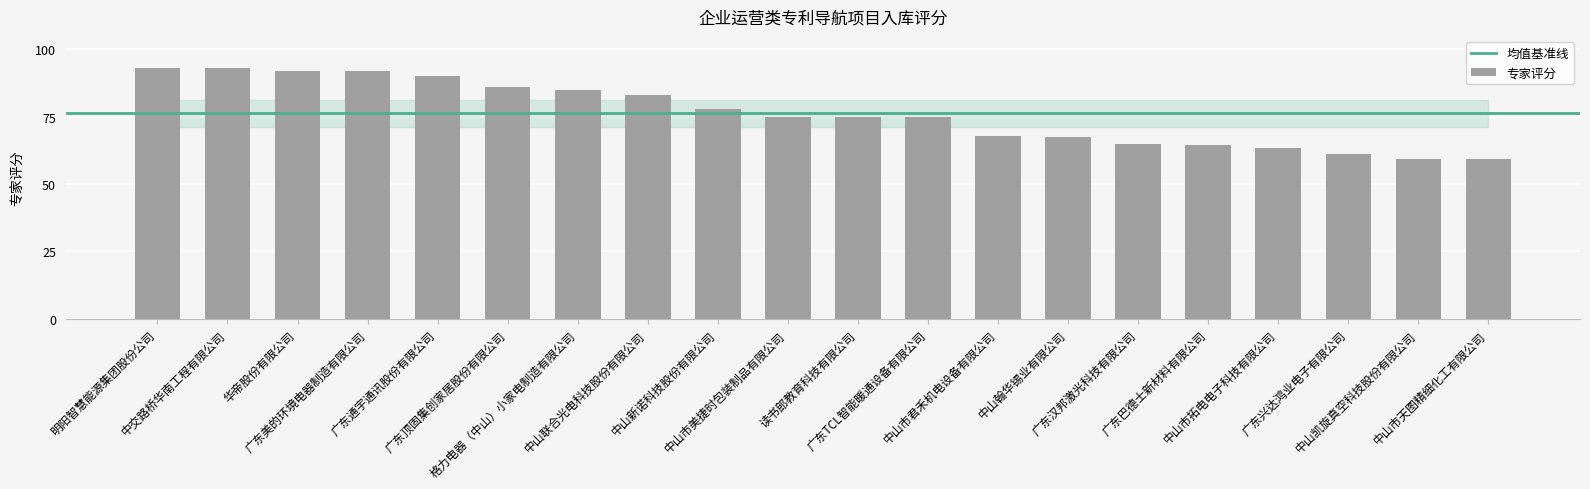

The value at 中交路桥华南工程有限公司 is 40.9. True or false?

False